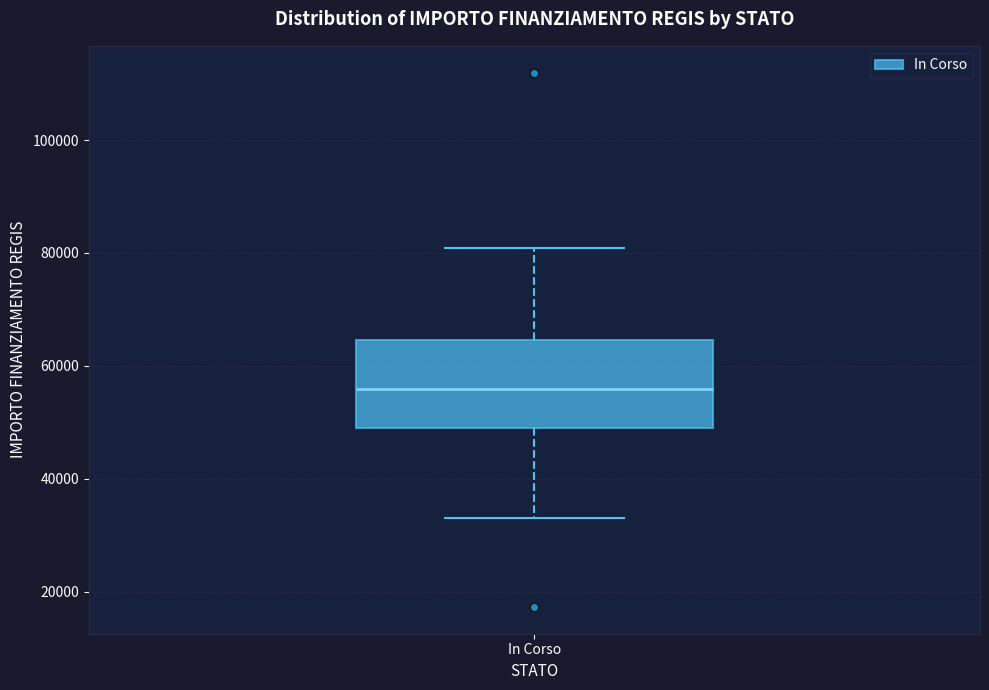

Where does the upper whisker of the box for In Corso end on the y-axis? The values are not printed on the chart, so give them approximately, as read against the axis.

80000